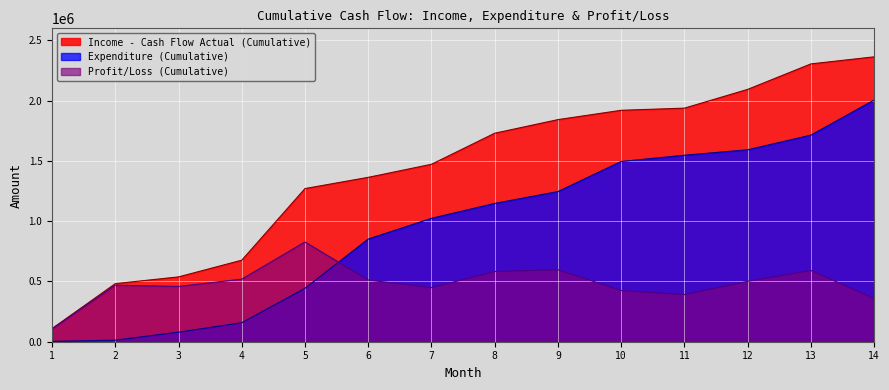

Reading left to right, extract all data points from this chart.

Income - Cash Flow Actual (Cumulative): 109165	481889	537827	676449	1270768	1363770	1472198	1729824	1842679	1919960	1937842	2093574	2304956	2363524
Expenditure (Cumulative): 2680	12880	79180	157480	443316	851860	1023810	1147405	1245813	1495330	1547113	1592534	1714019	2005433
Profit/Loss (Cumulative): 106485	469009	458647	518969	827452	511910	448388	582419	596866	424630	390729	501040	590937	358091